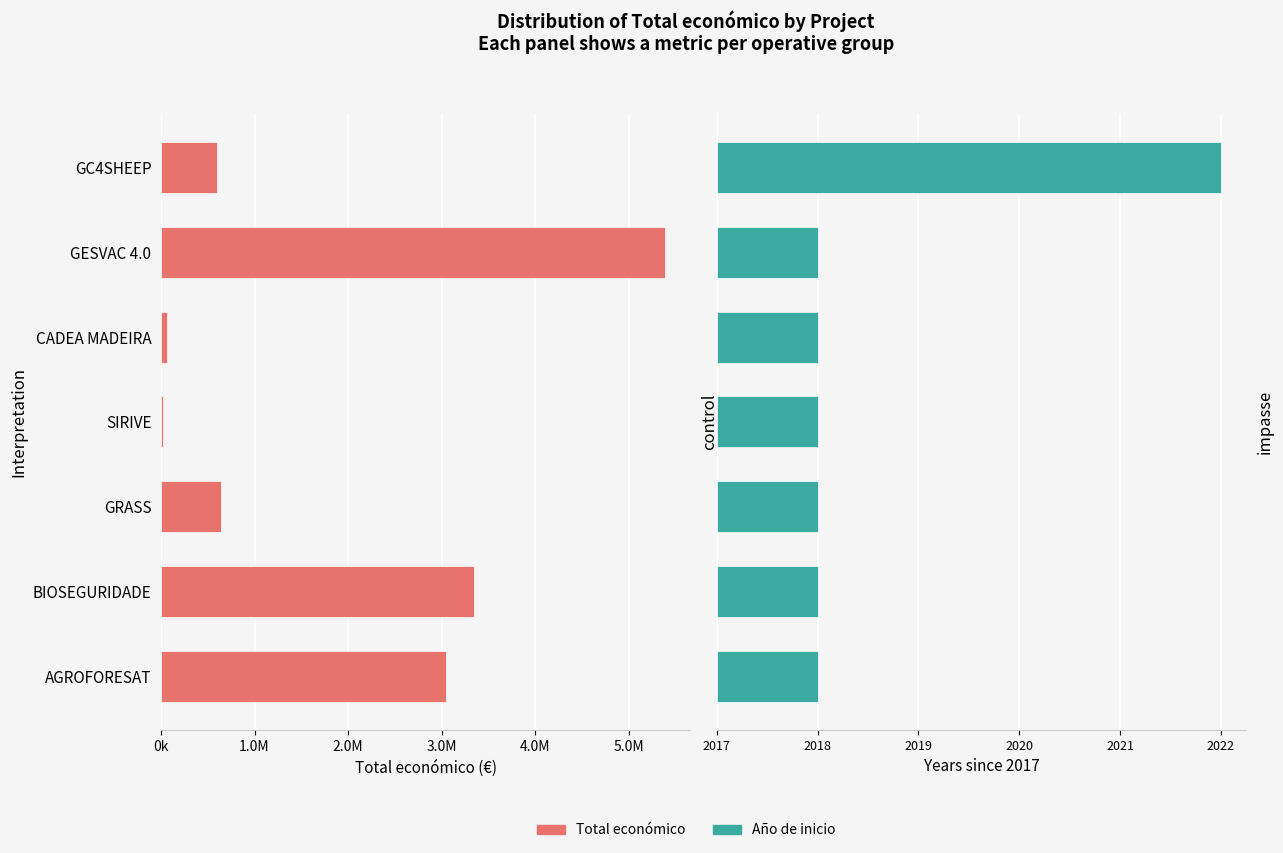

What is the sum of all Año de inicio values?

11